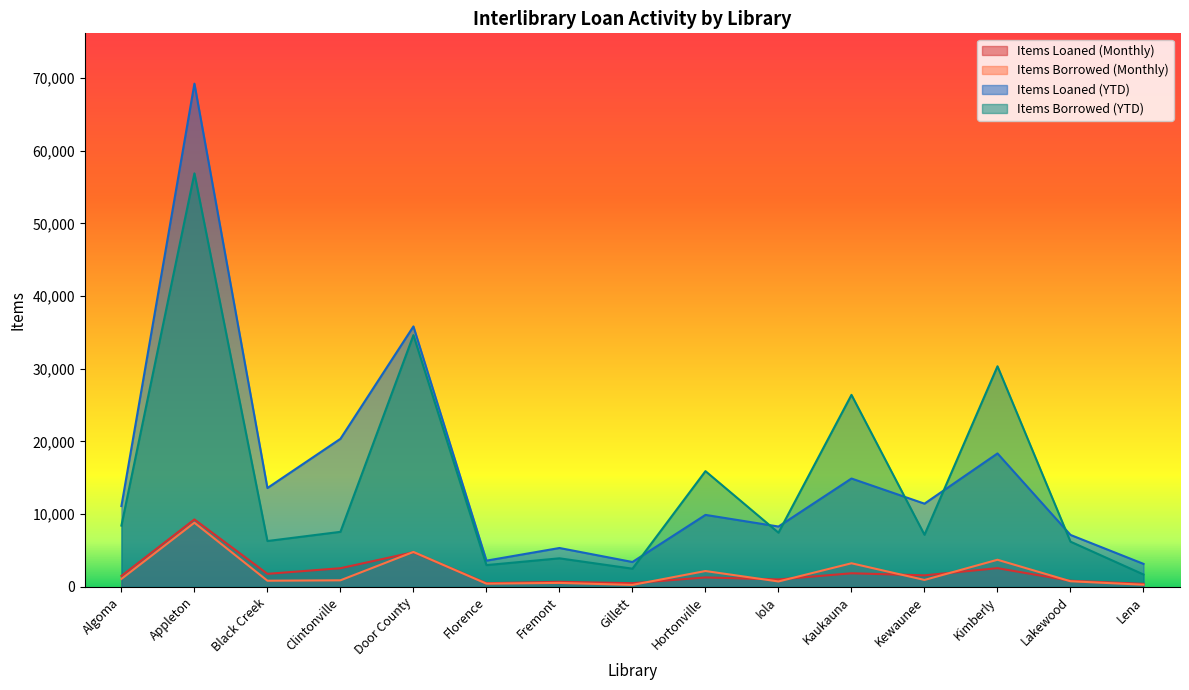

Where is the first local minimum for Items Loaned (YTD)?

Black Creek